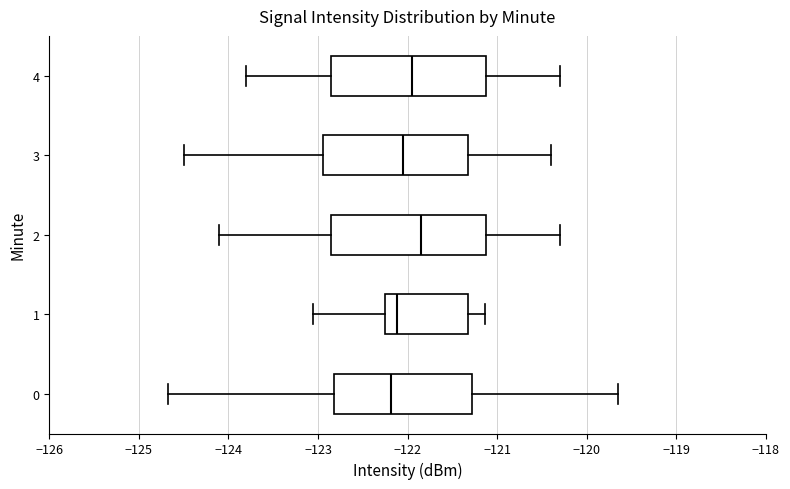

Where does the right whisker of the box at y = 4 end on the x-axis? The values are not printed on the chart, so give them approximately, as read against the axis.

-120.3